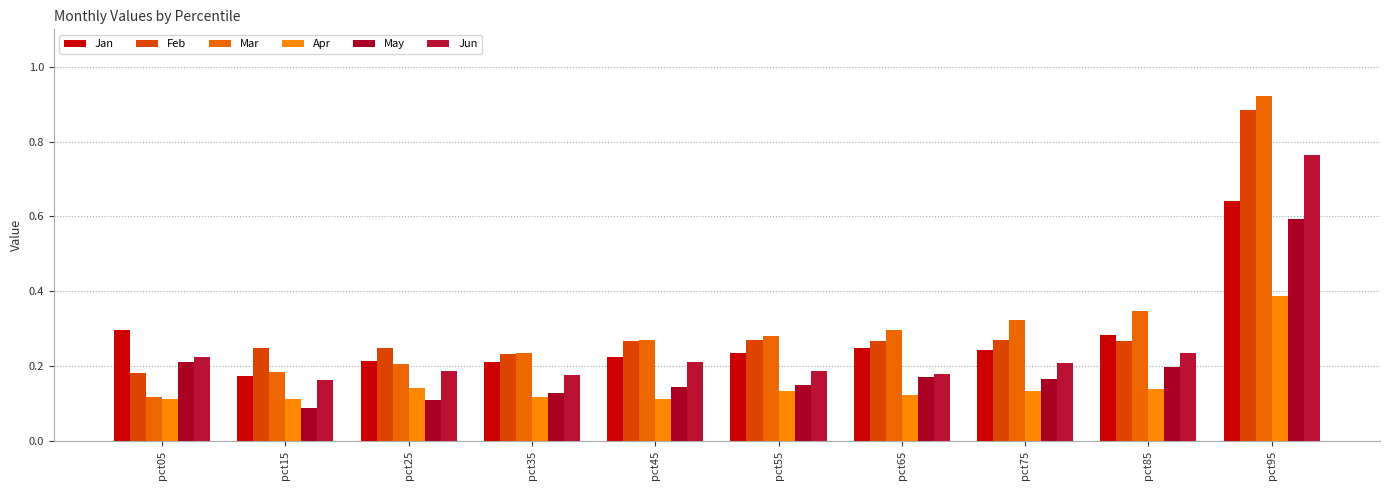

Count the number of categories in the chart.

10